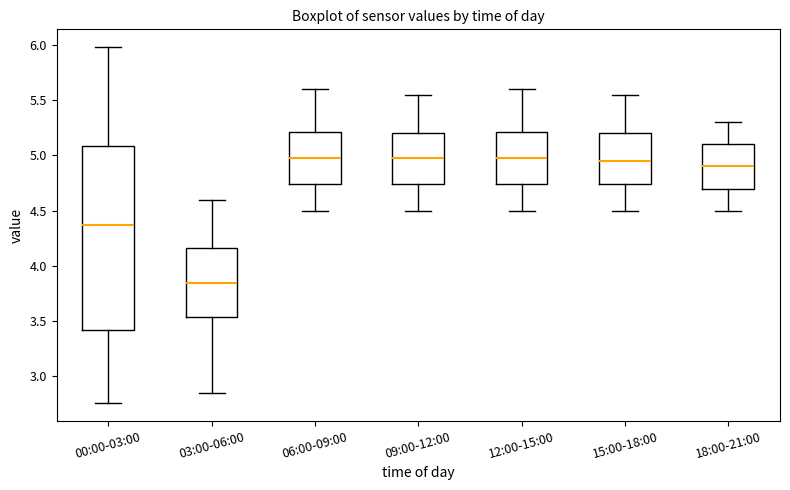

Which box is the tallest, from its lower edge to its upper edge?

00:00-03:00